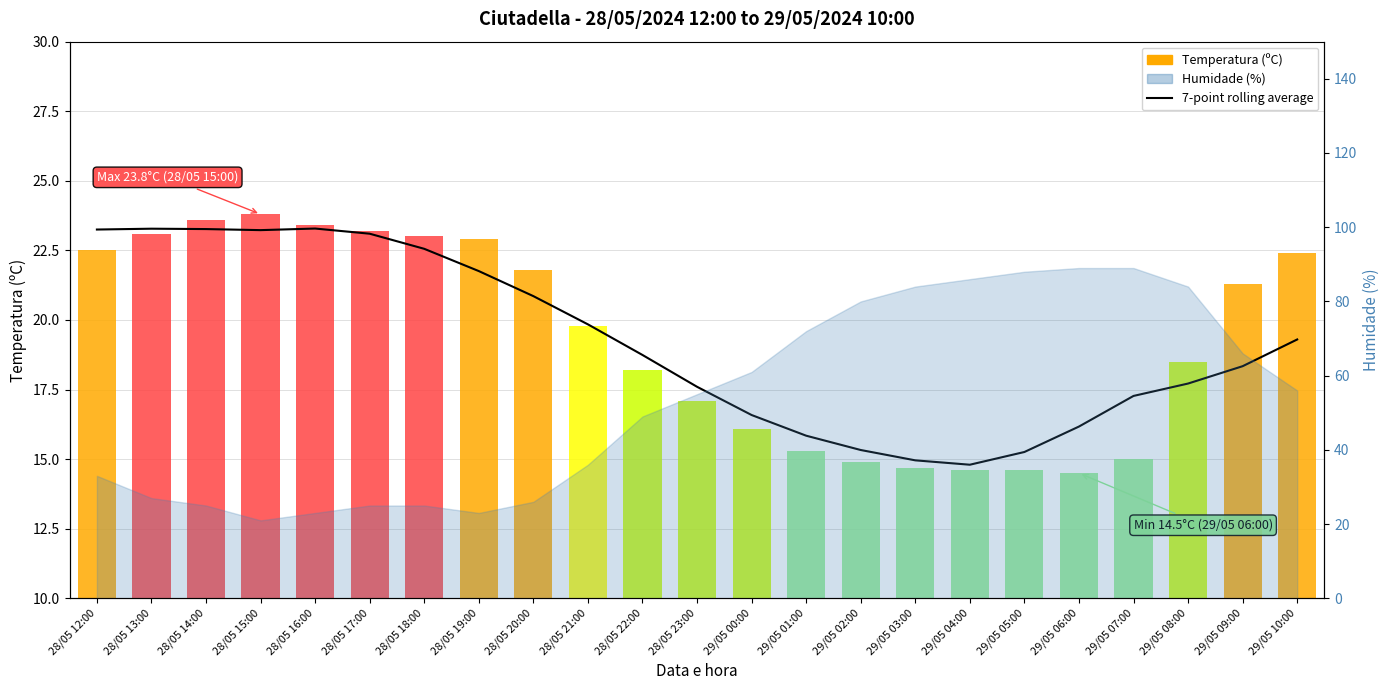

Which category has the lowest value across all series?

29/05 04:00